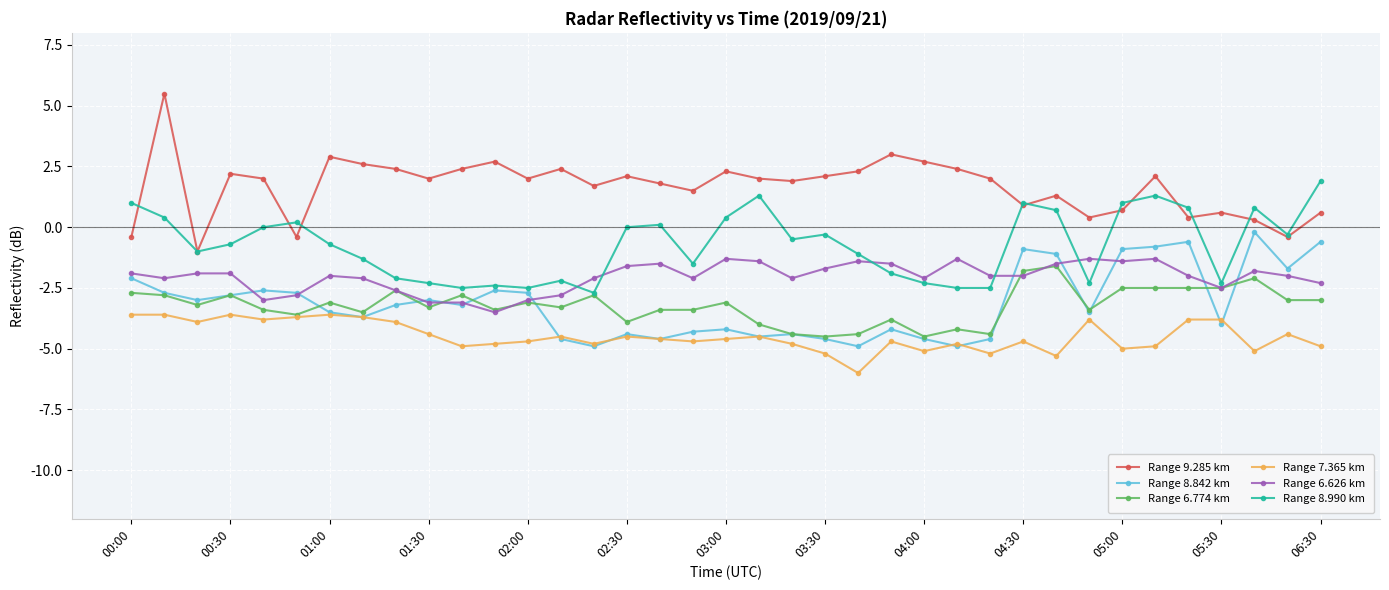

True or false: Range 7.365 km has more than 2 points higher than both neighbors.

True